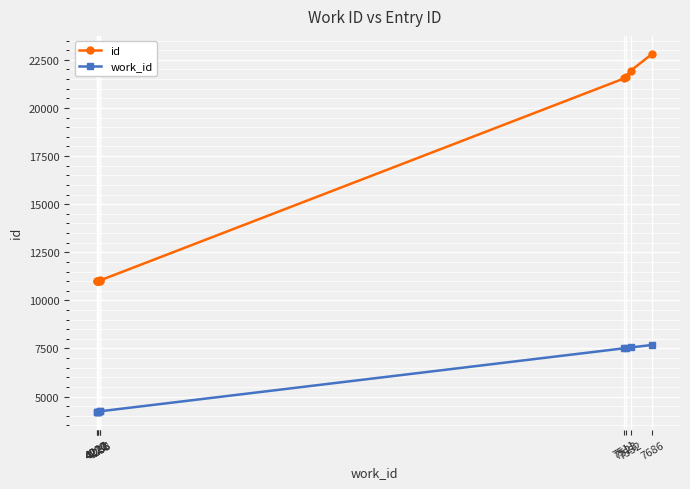

True or false: id and work_id intersect in this chart.

False